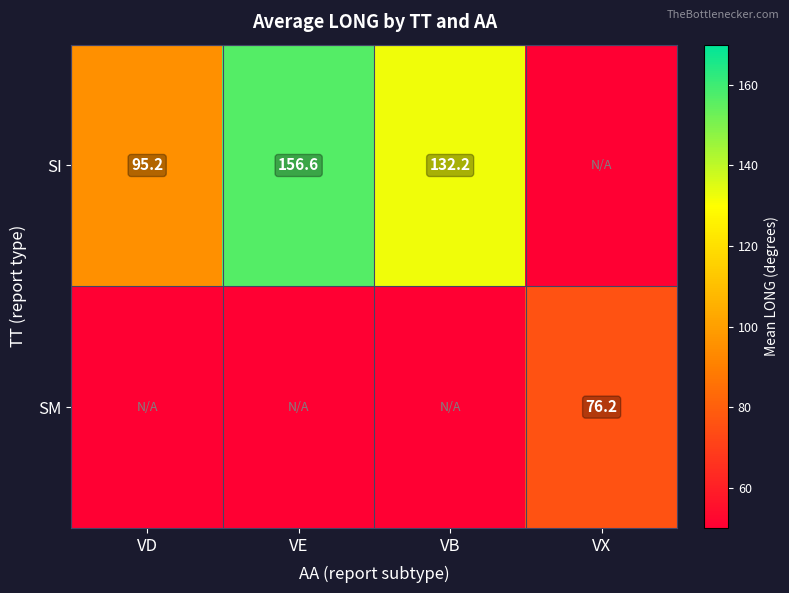

Is it true that SI equals 183.1 at VB?

False